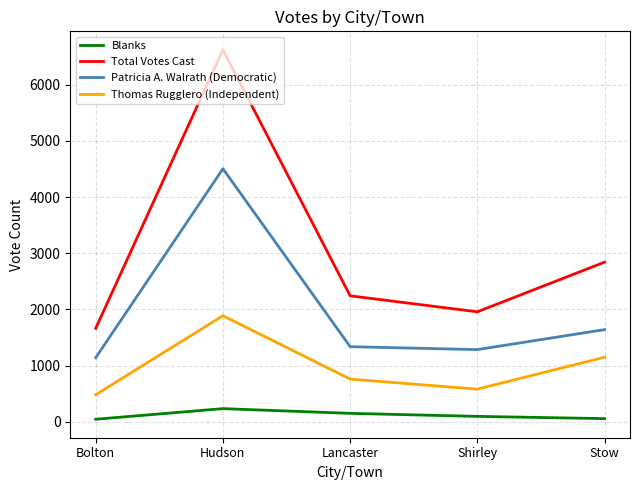

The value of Thomas Rugglero (Independent) at Lancaster is 309. True or false?

False